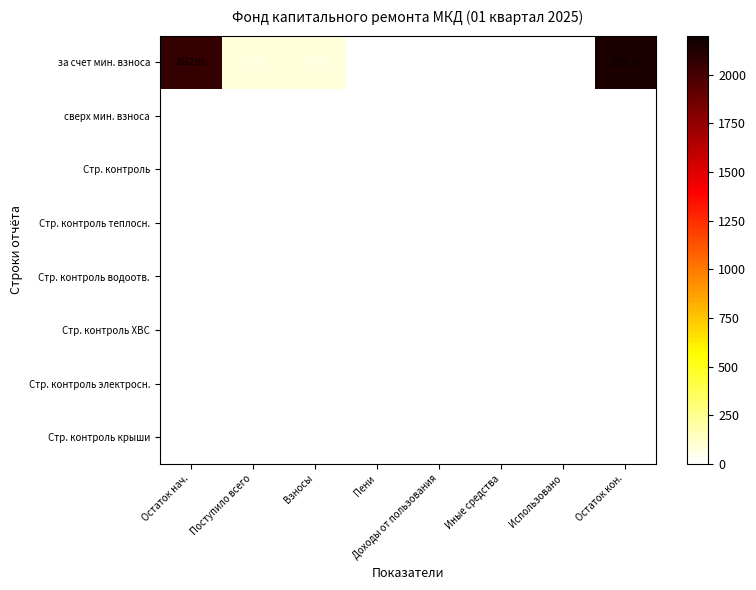

Where does the за счет мин. взноса series first go above 77?

Остаток нач.